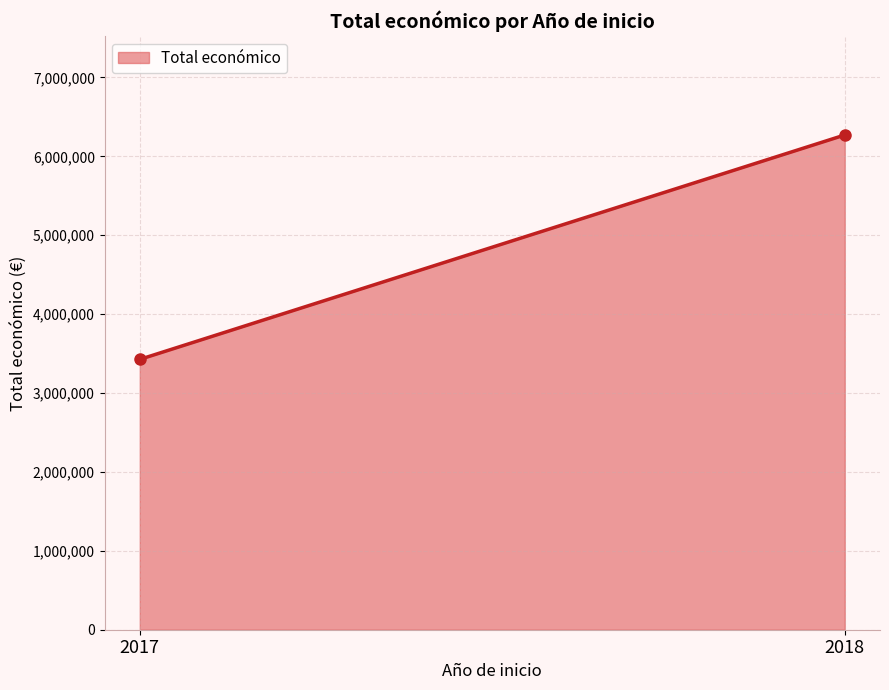

Reading left to right, extract all data points from this chart.

2017=3426492	2018=6270793